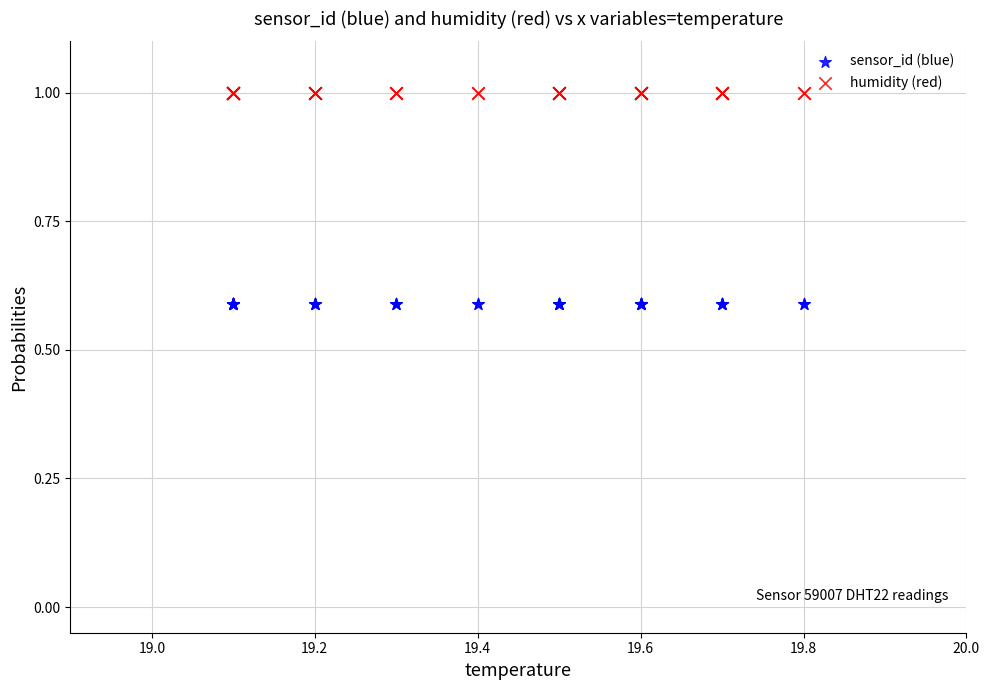

What are all the series names shown in the legend?

sensor_id (blue), humidity (red)